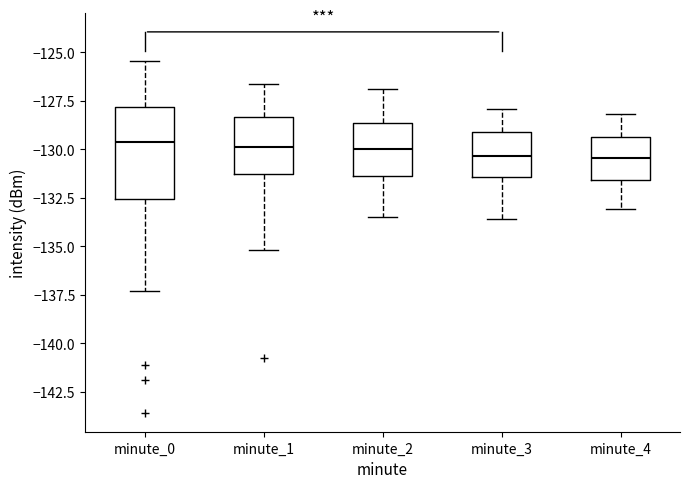

Reading left to right, transcribe this box plot: for each box, give where its median line is, the range the box spans, and where its two whiskers end, as read against the y-axis. The values are not printed on the chart, so give them approximately, as read against the axis.

minute_0: median -129.5, box -132.5 to -128.0, whiskers -137.5 to -125.5
minute_1: median -130.0, box -131.5 to -128.5, whiskers -135.0 to -126.5
minute_2: median -130.0, box -131.5 to -128.5, whiskers -133.5 to -127.0
minute_3: median -130.5, box -131.5 to -129.0, whiskers -133.5 to -128.0
minute_4: median -130.5, box -131.5 to -129.5, whiskers -133.0 to -128.0